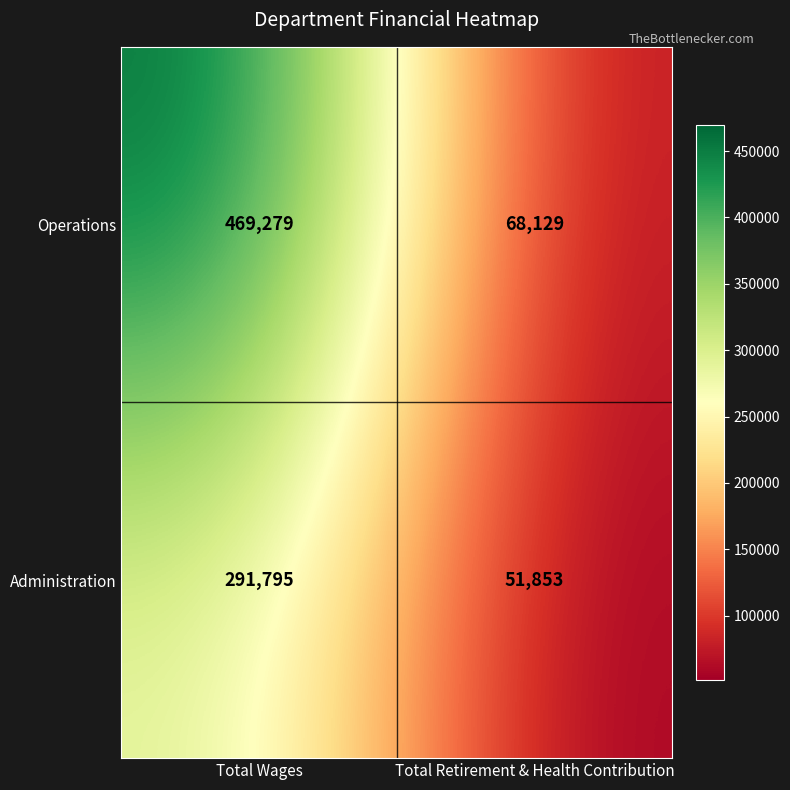

Which label corresponds to the largest value in the chart?

Total Wages